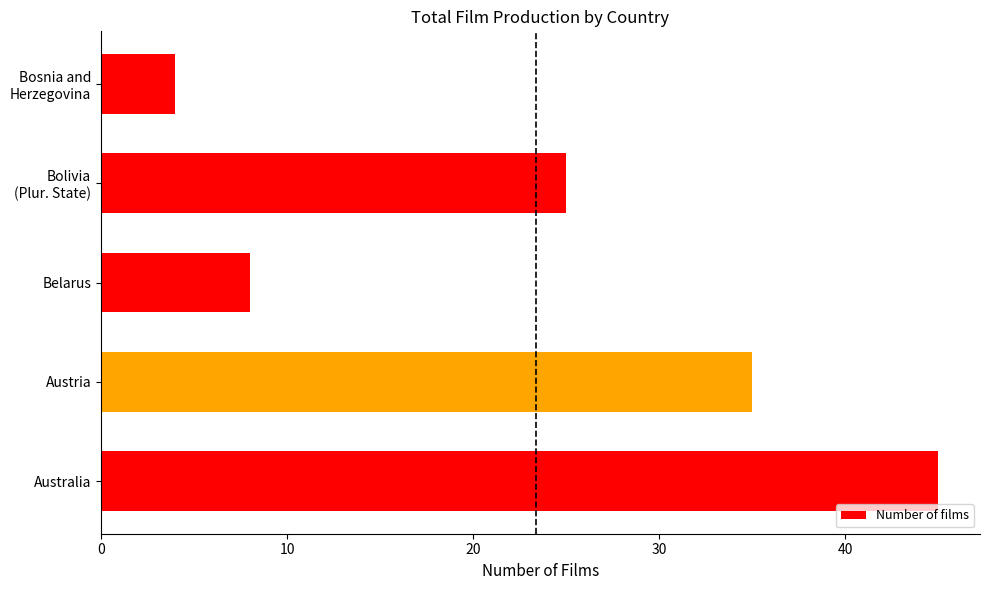

What is the ratio of the value at Australia to the value at Austria?

1.3